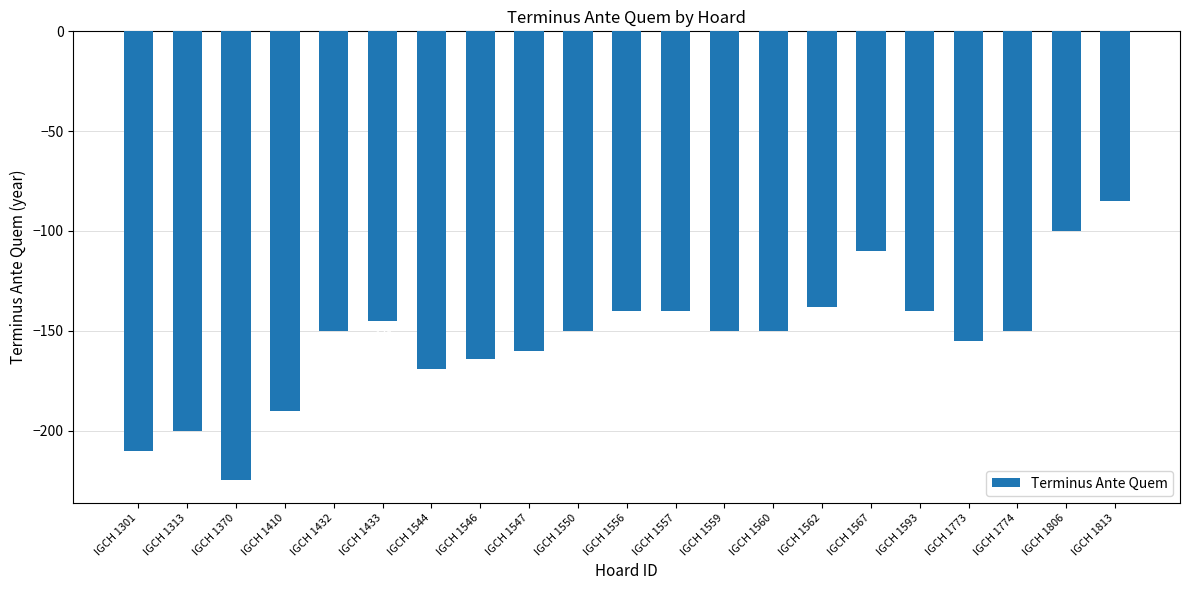

What is the value of the 8th bar from the left?

-164